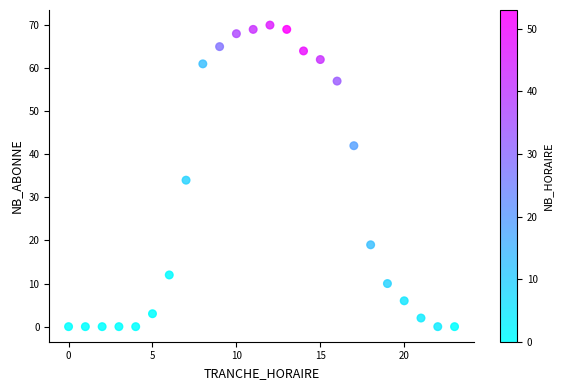

What is the range of X values (max minus min)?

23